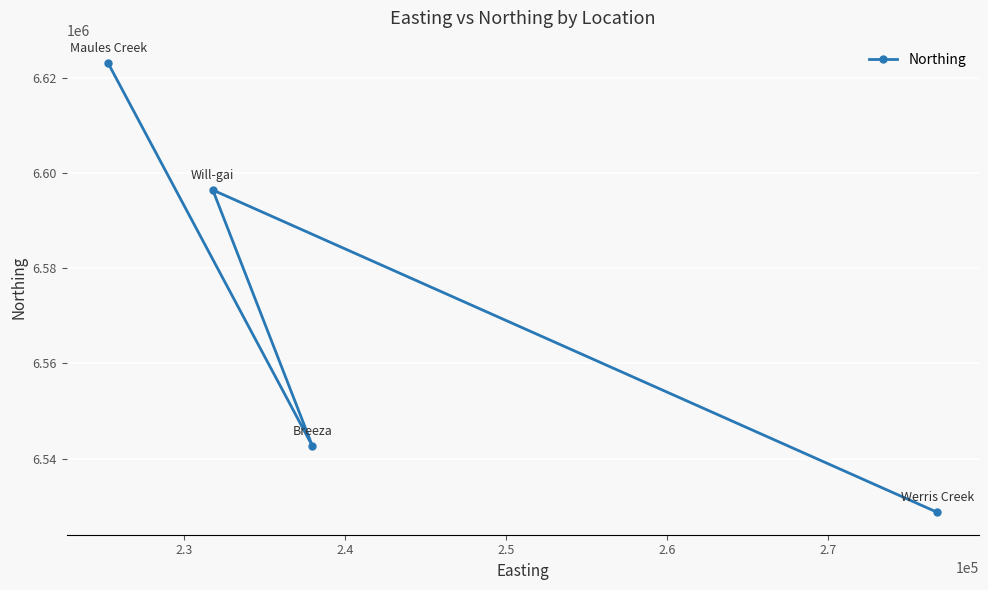

How many interior local peaks (higher than both neighbors) does the data have?

1